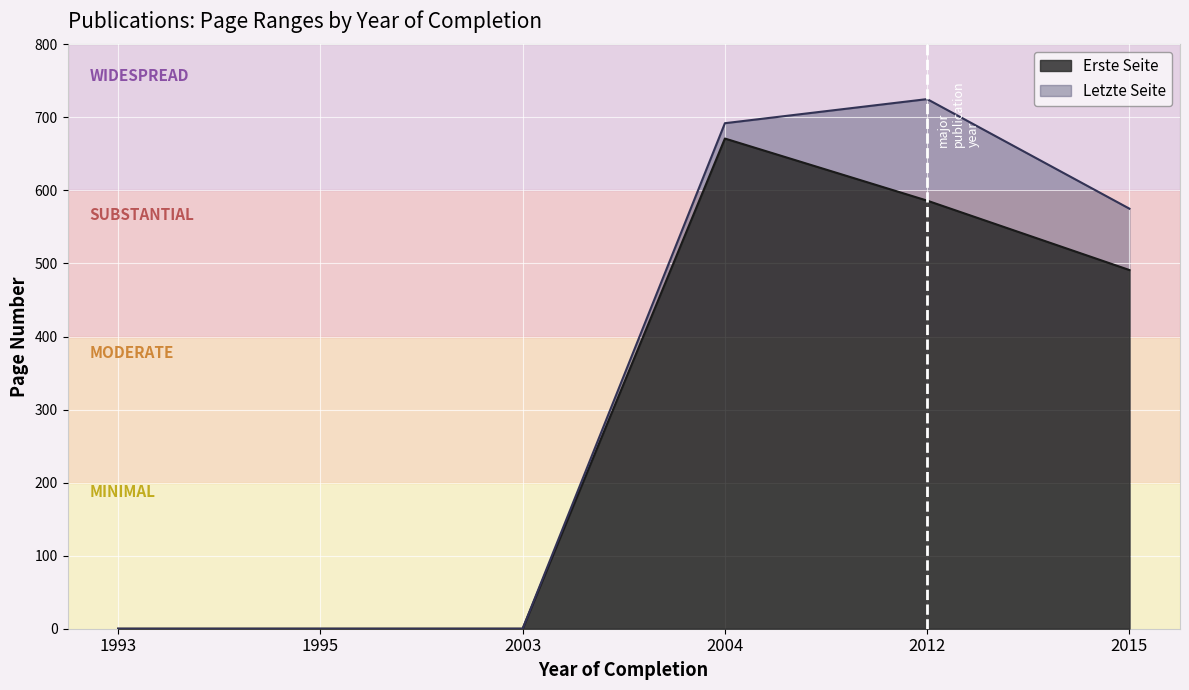

How many distinct data groups are displayed?

2